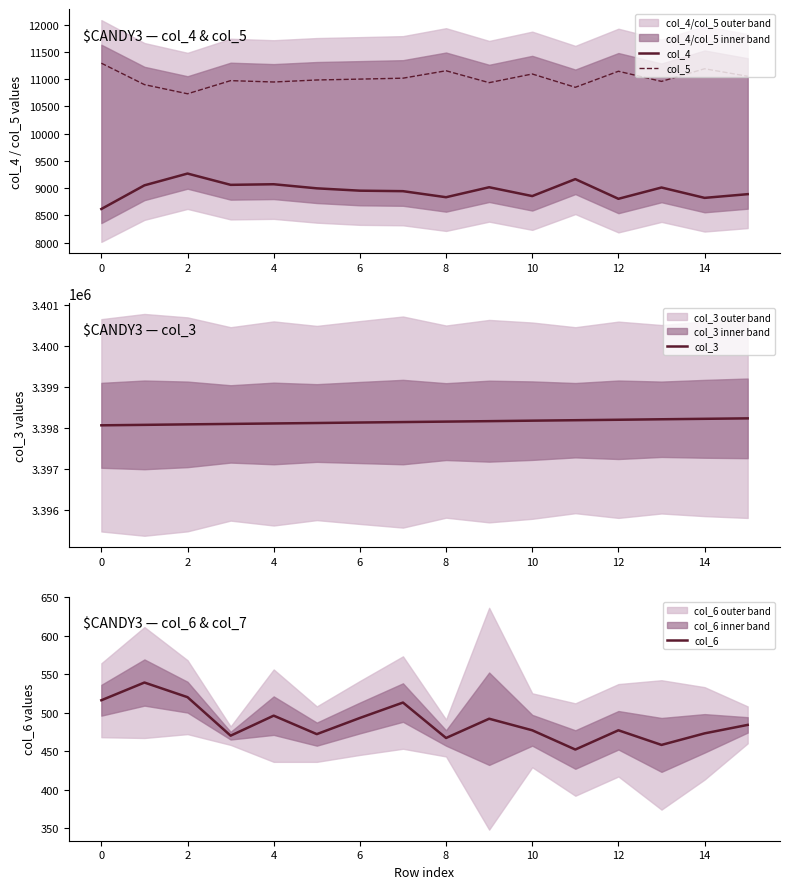

True or false: col_3 and col_5 cross at least once.

False